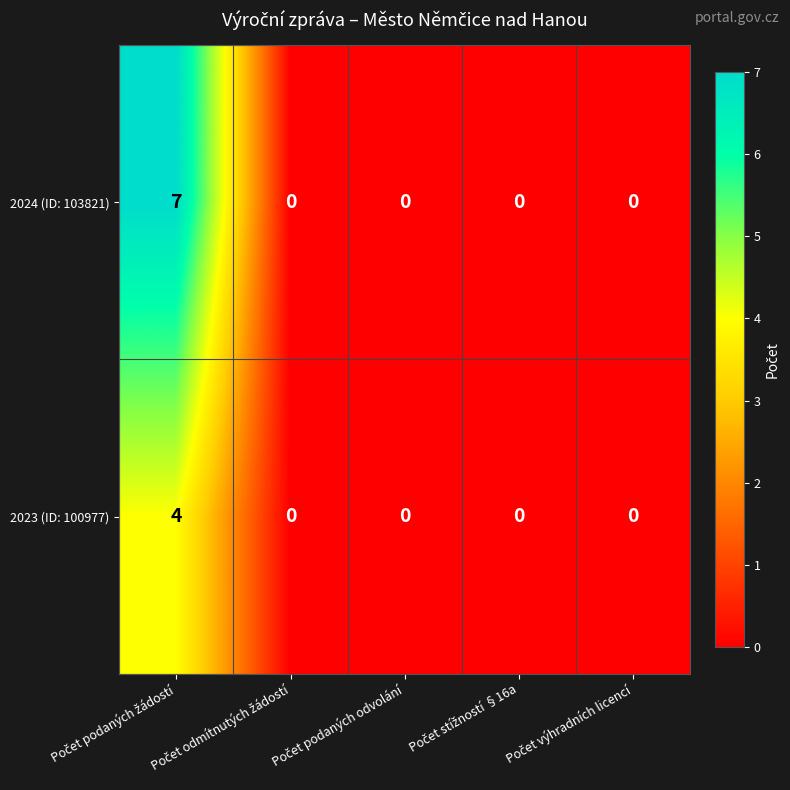

What is the sum of all 2024 (ID: 103821) values?

7